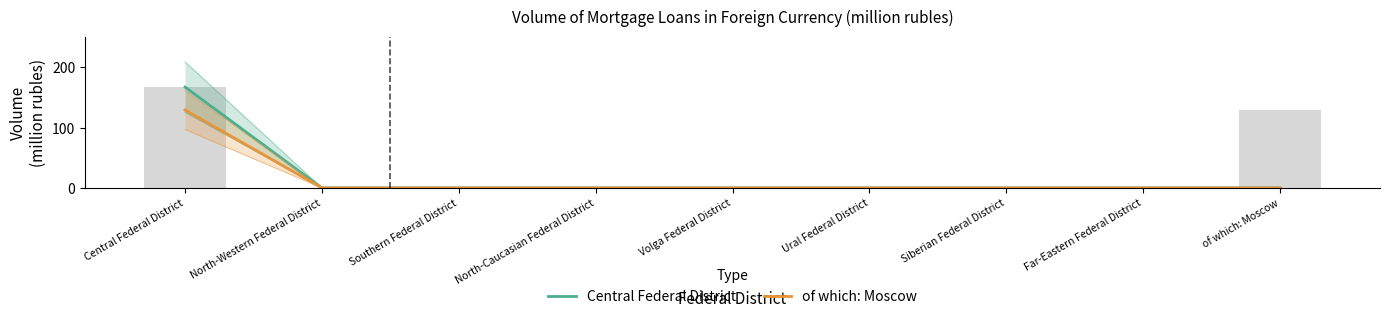

Reading left to right, transcribe all the data shown in this chart.

Central Federal District: Central Federal District=167	North-Western Federal District=0	Southern Federal District=0	North-Caucasian Federal District=0	Volga Federal District=0	Ural Federal District=0	Siberian Federal District=0	Far-Eastern Federal District=0	of which: Moscow=0
of which: Moscow: Central Federal District=129	North-Western Federal District=0	Southern Federal District=0	North-Caucasian Federal District=0	Volga Federal District=0	Ural Federal District=0	Siberian Federal District=0	Far-Eastern Federal District=0	of which: Moscow=0